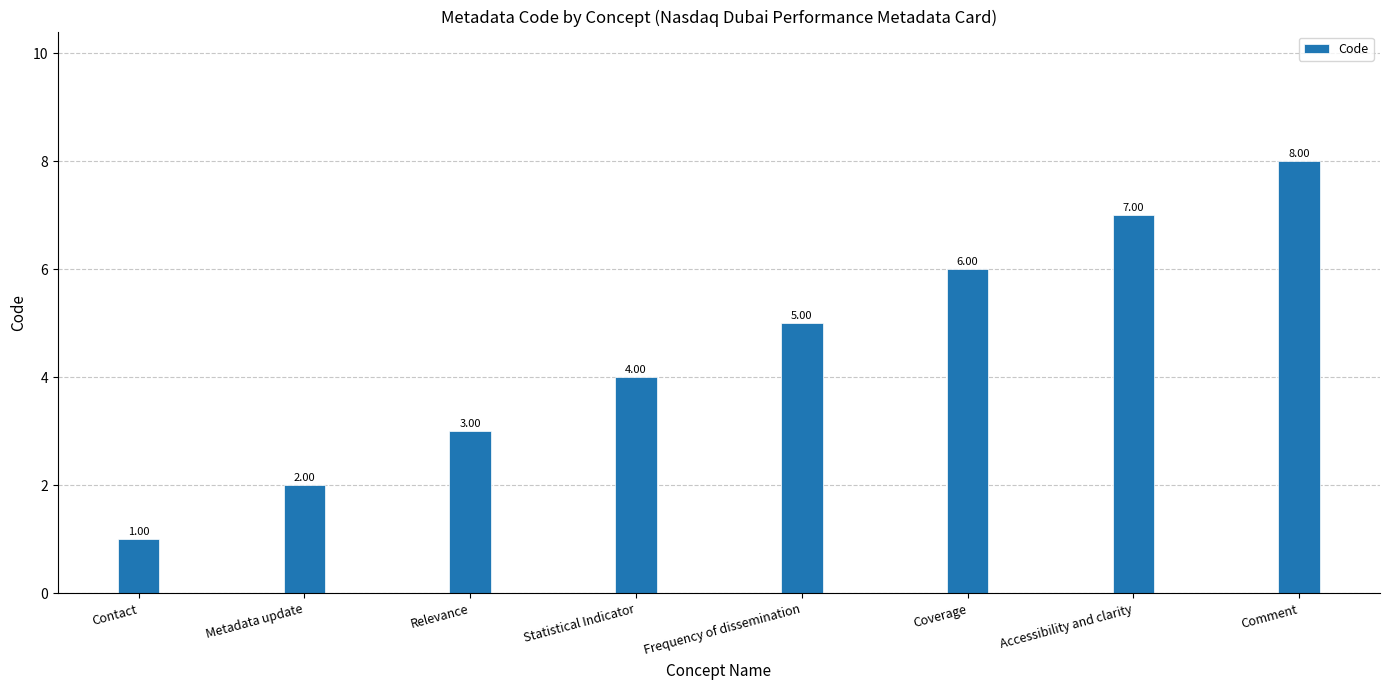

Count the number of categories in the chart.

8